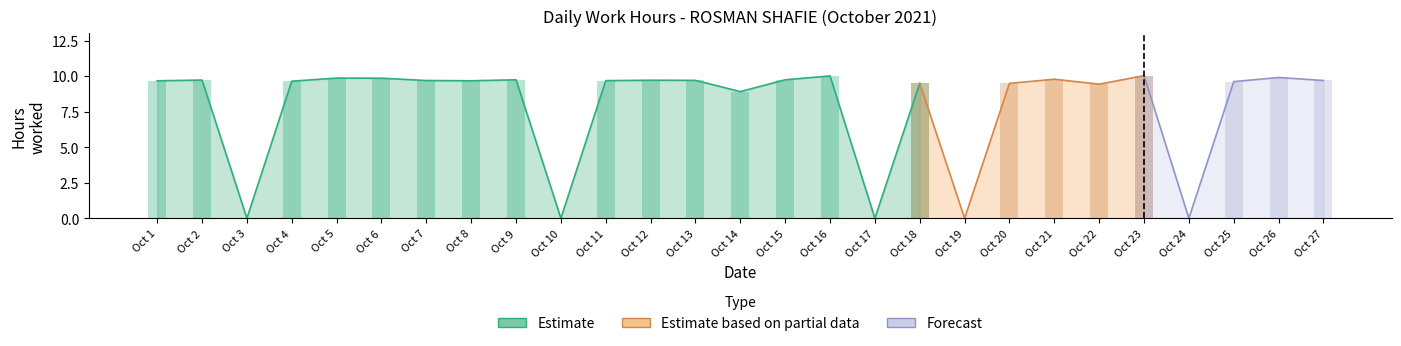

List the labels in order of value, largest first.

23, 16, 26, 5, 6, 21, 9, 15, 2, 12, 13, 7, 27, 11, 1, 8, 4, 25, 18, 20, 22, 14, 3, 10, 17, 19, 24